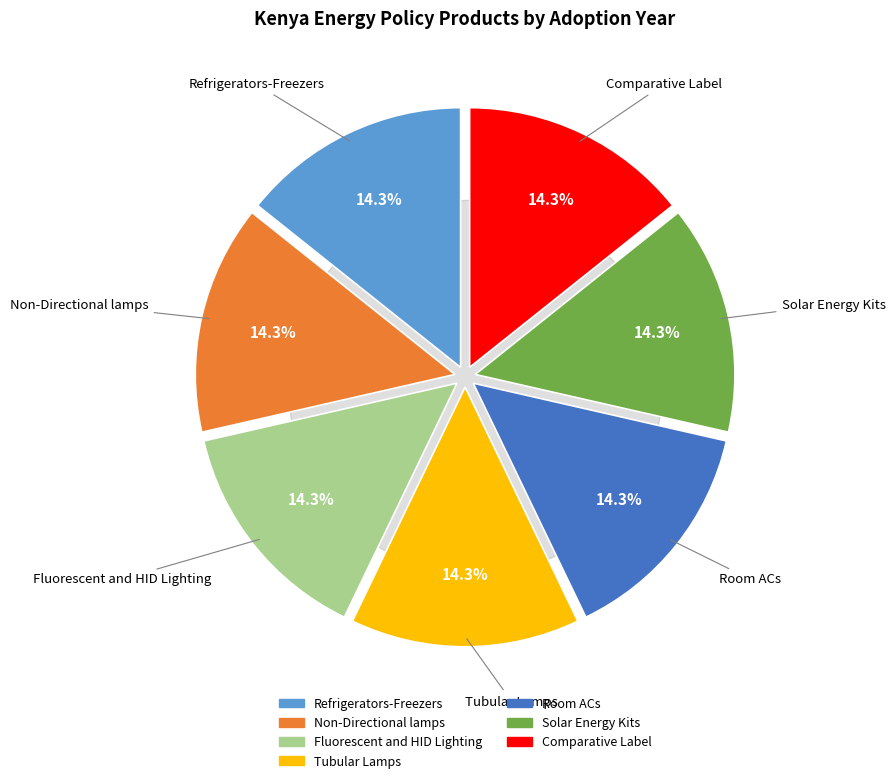

Is it true that Comparative Label is 14% of the pie?

True